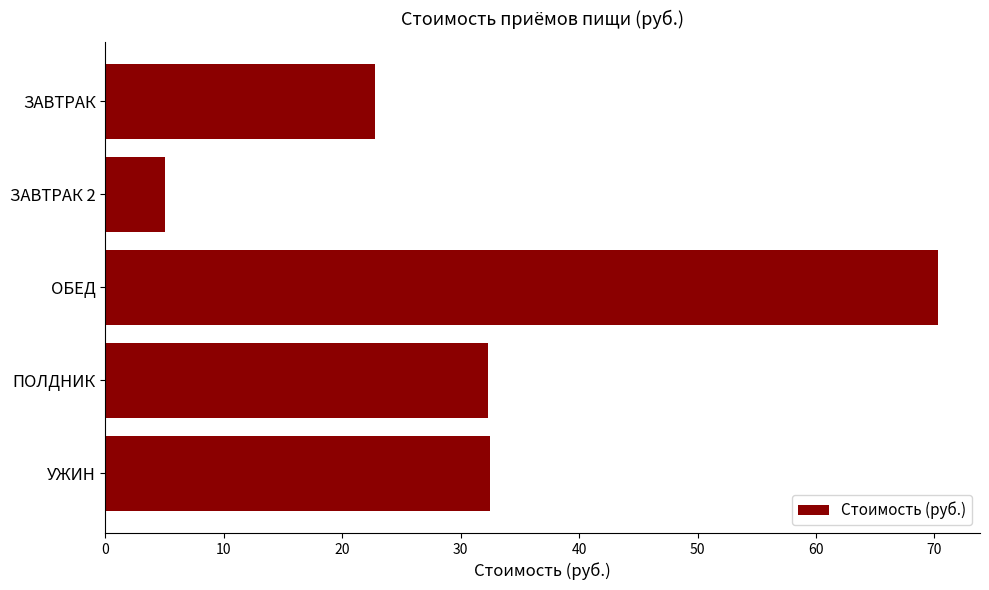

The value at УЖИН is 32.5. True or false?

True